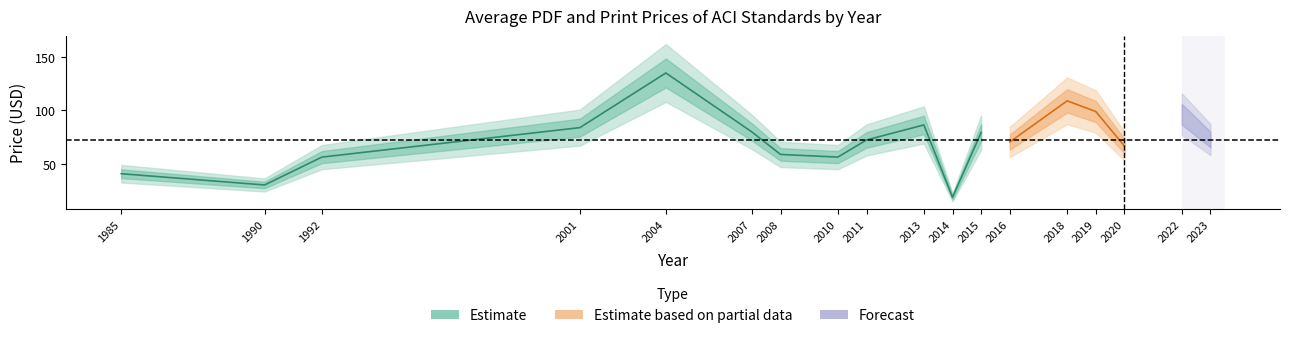

Which has a higher value, 2015 or 2007?

2015